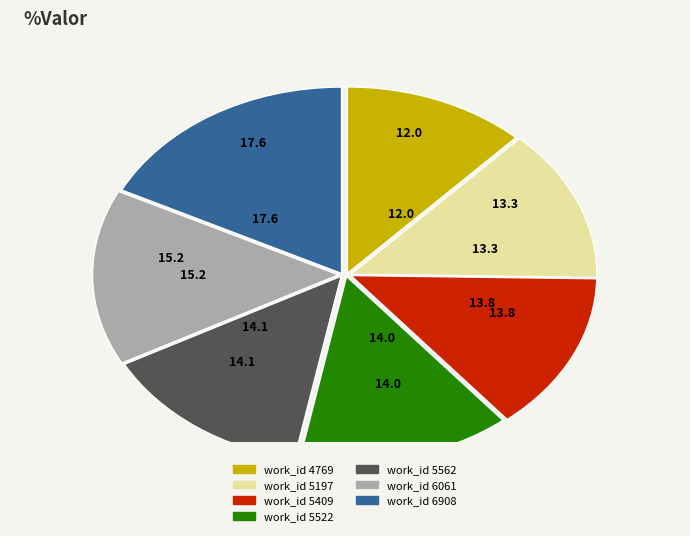

Is there any slice that represents more than half of the pie?

No